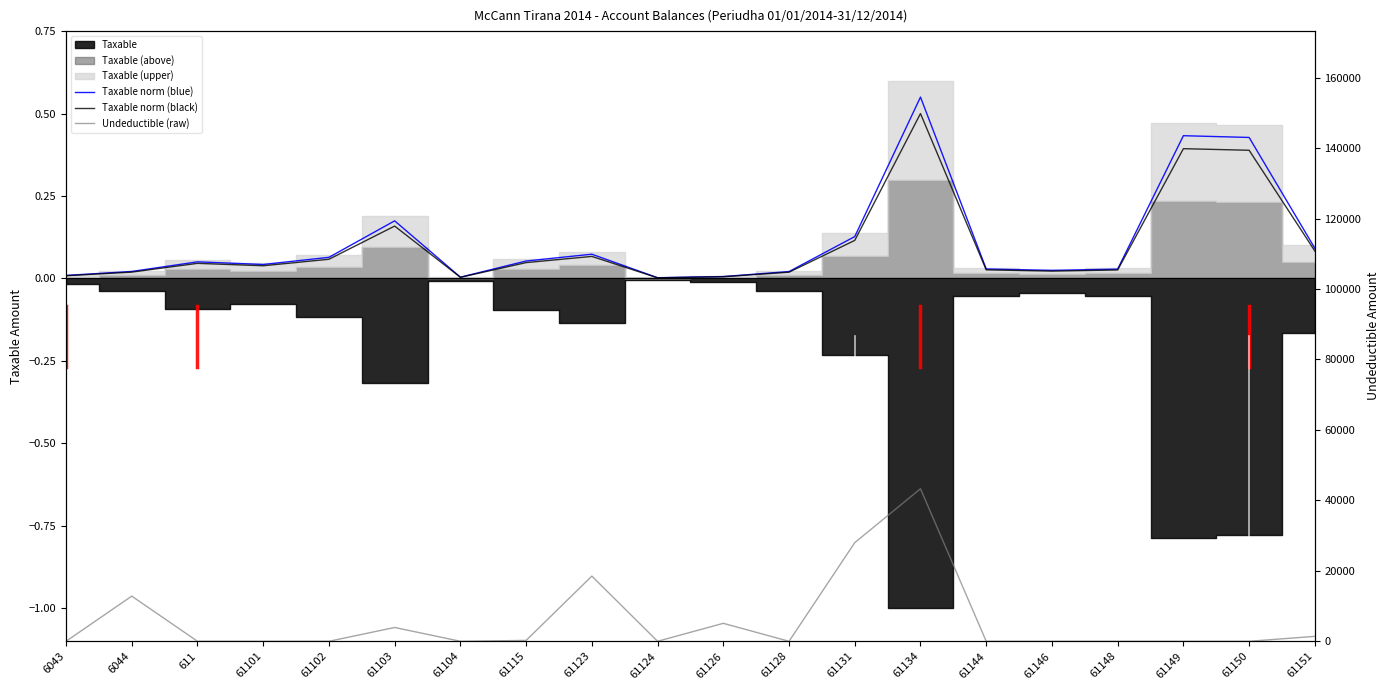

Is this an area chart (filled region under the line)?

No